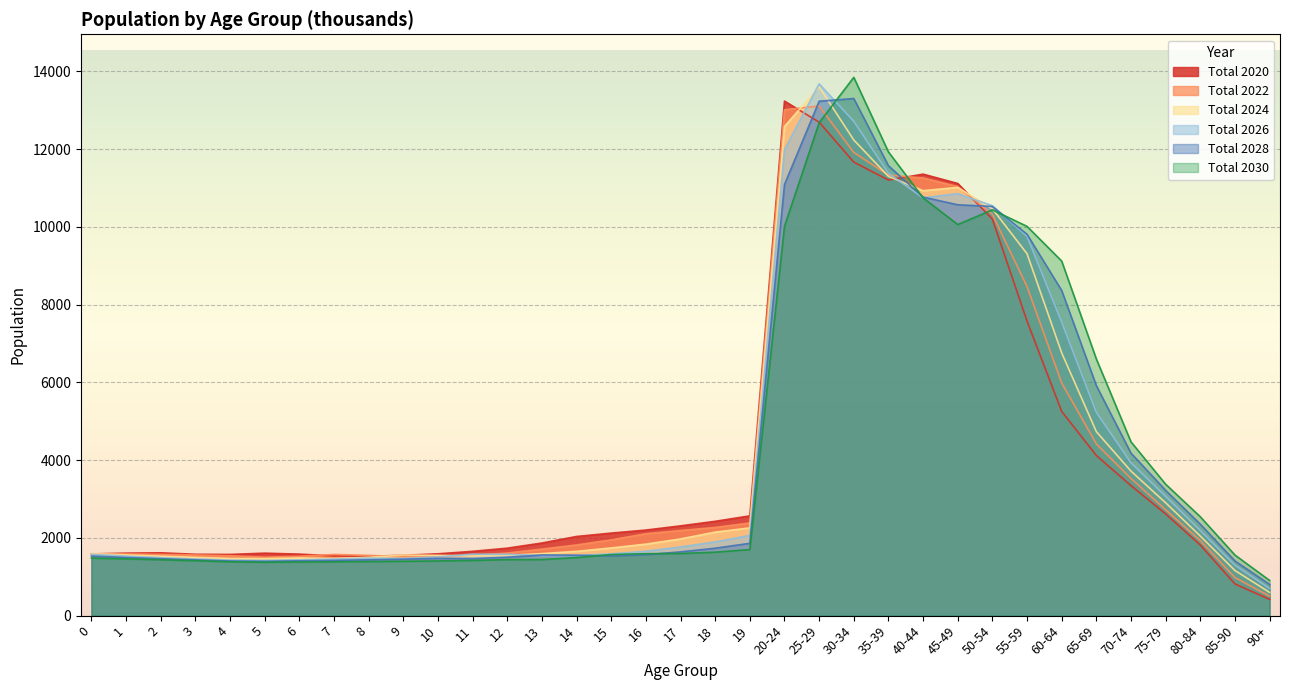

What is the minimum value shown in the chart?

418